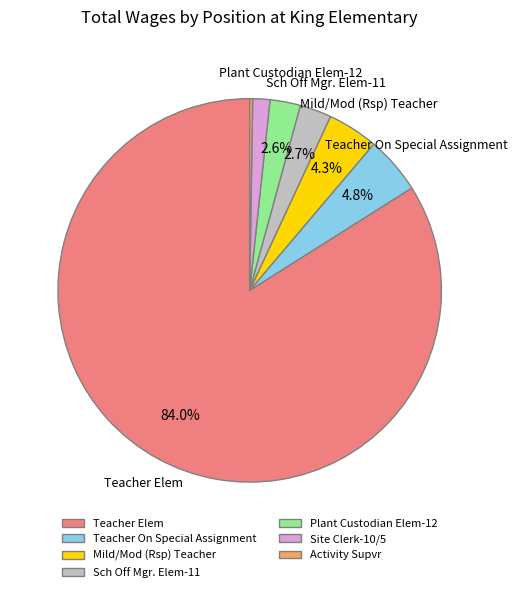

To the nearest percent, what is the difference between the largest and smallest slice percentages?

84%